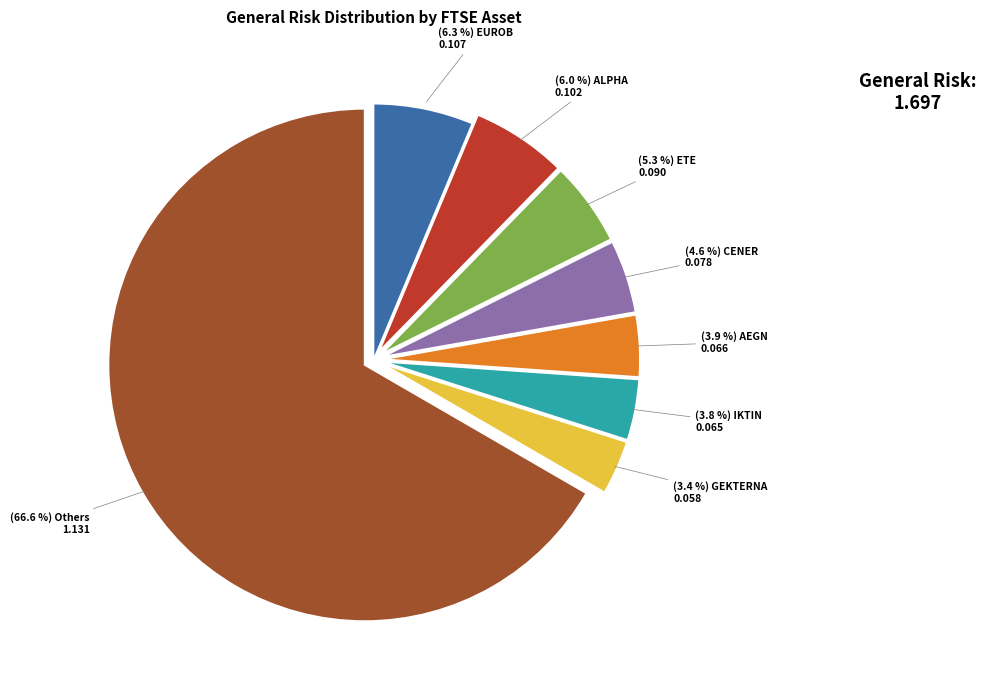

Does any single category account for the majority?

Yes